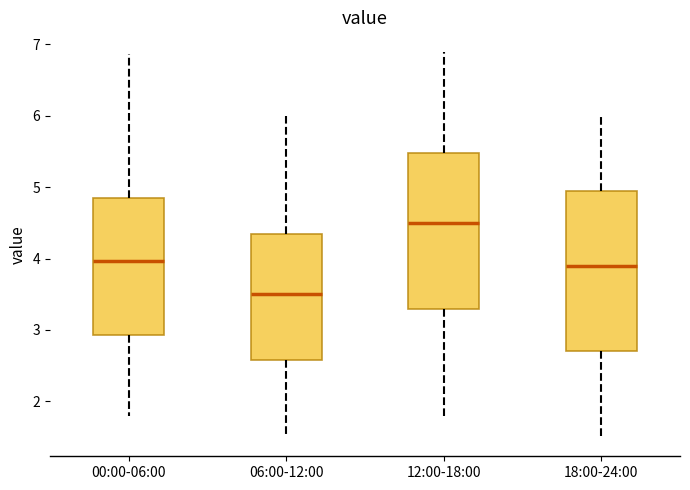

Which box's median line is the highest?

12:00-18:00